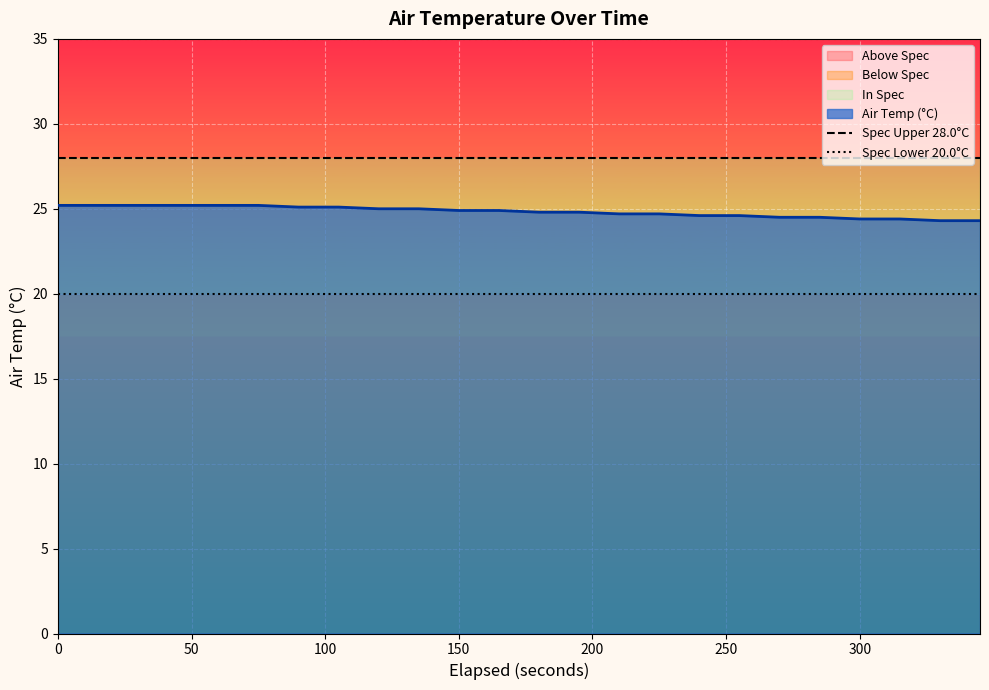

Does the chart display data point markers on the line(s)?

No